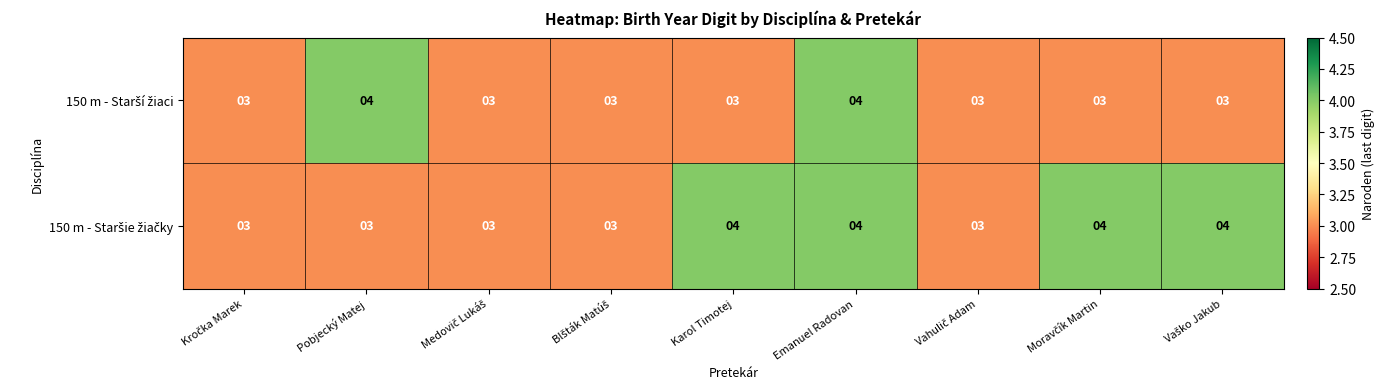

What is the smallest value displayed?

3